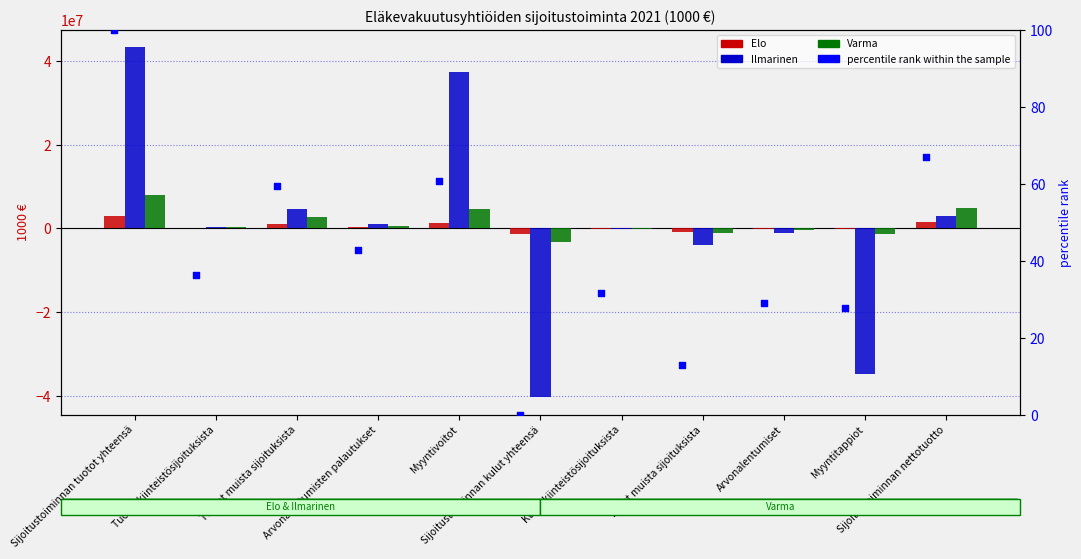

At how many categories does at least one series exceed -9262104?

11